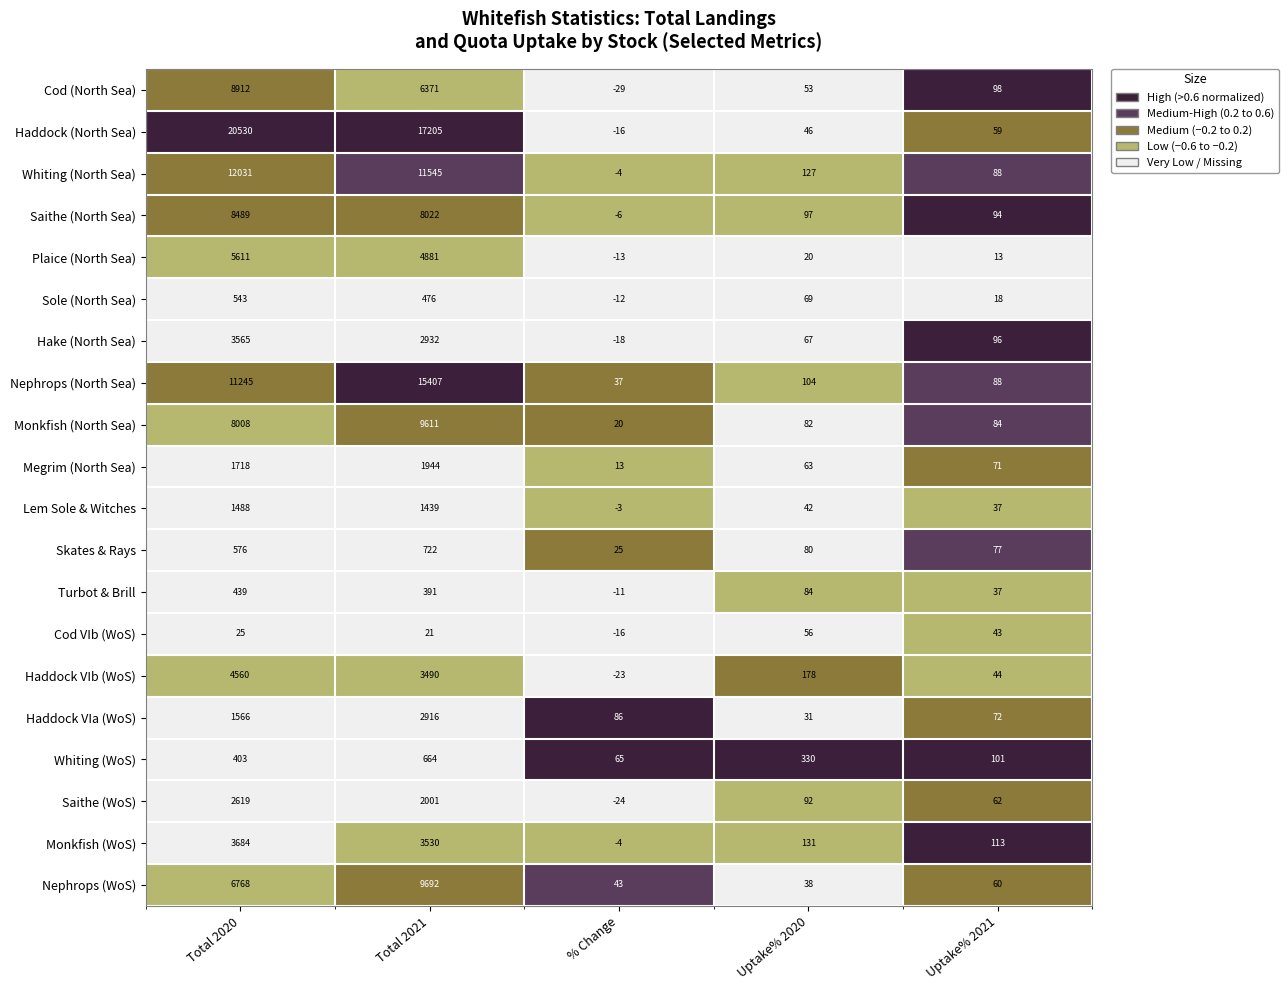

The Cod VIb (WoS) series shows -16 at % Change. True or false?

True